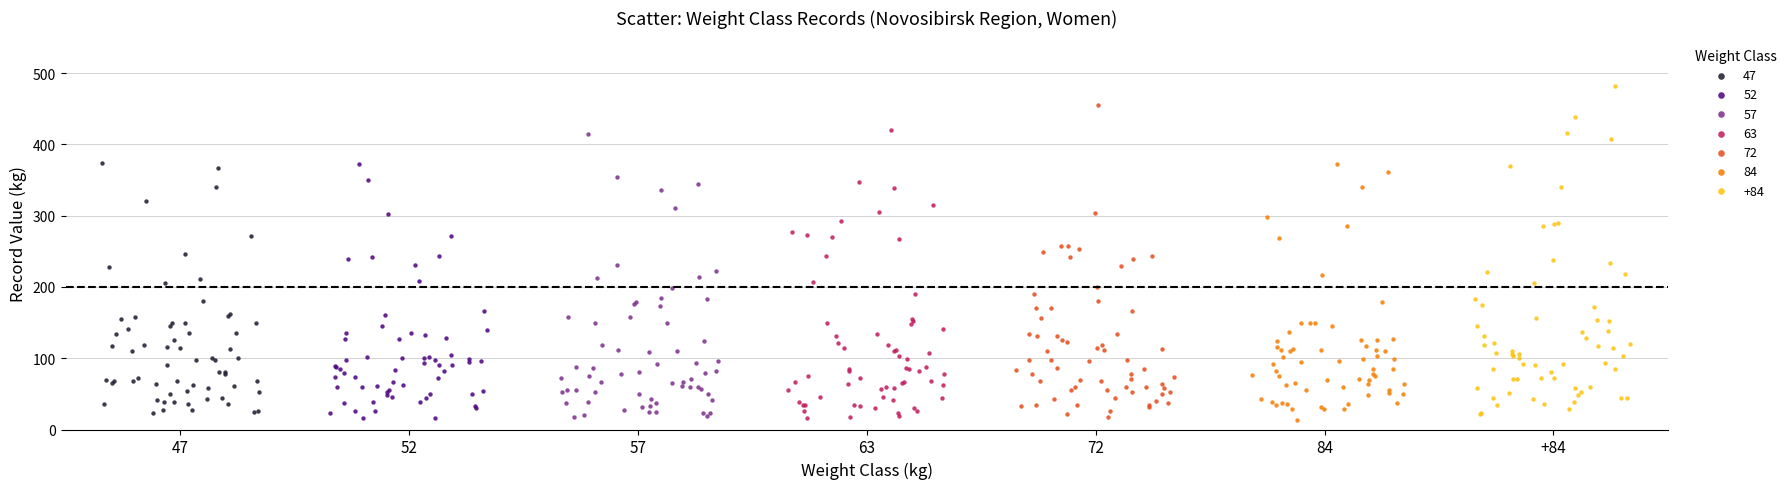

Which series reaches the maximum Y coordinate?

+84